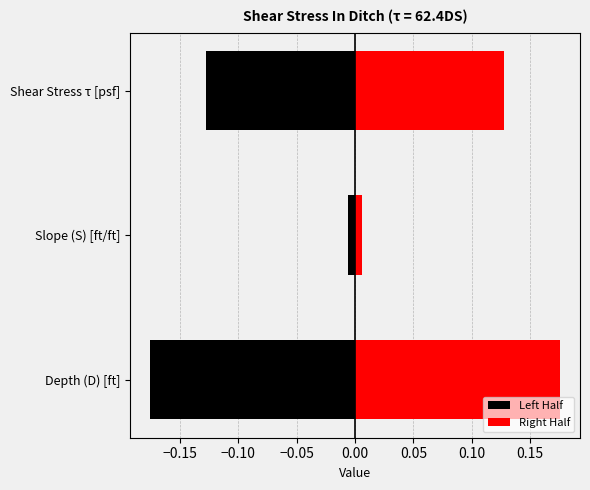

How many groups of bars are there?

3